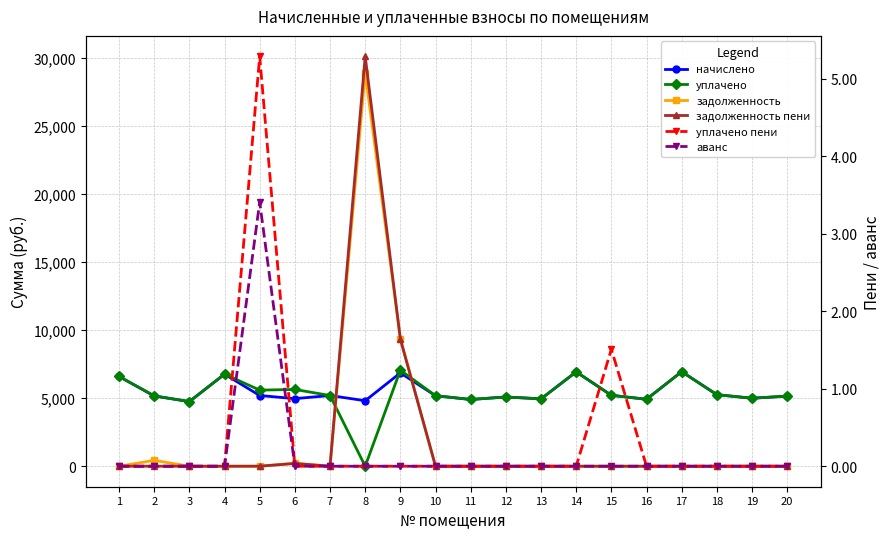

The value of задолженность at 15 is -16193.7. True or false?

False